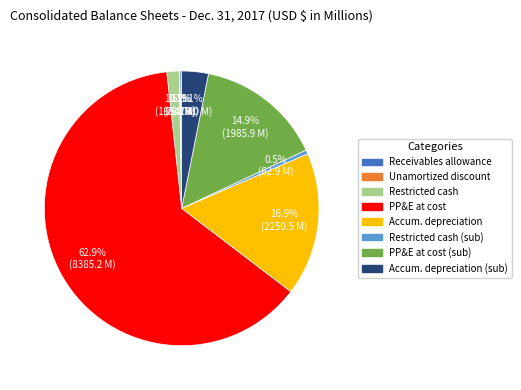

Is there a majority slice in this chart?

Yes